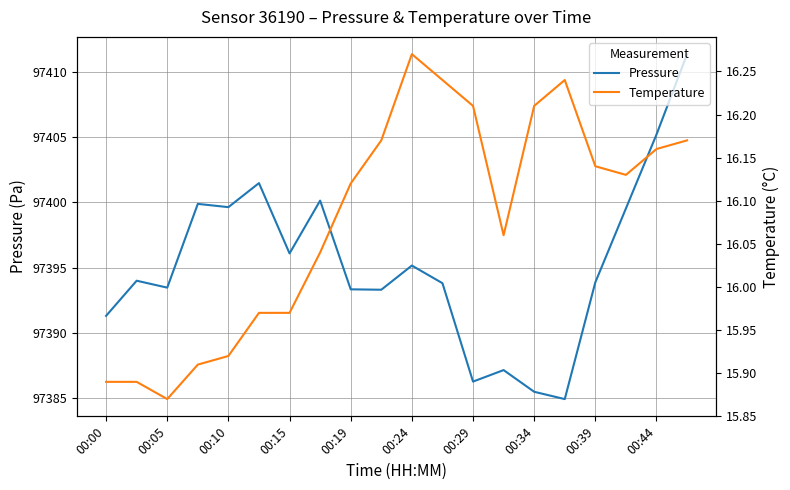

At which label is Pressure closest to 97398?

17